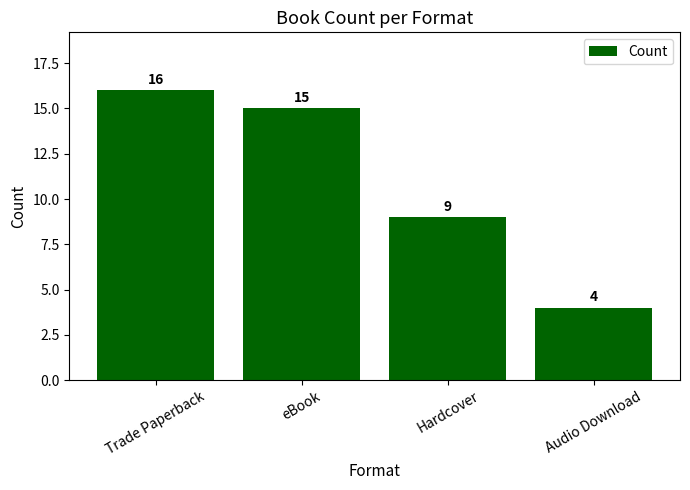

Which has a higher value, Hardcover or eBook?

eBook